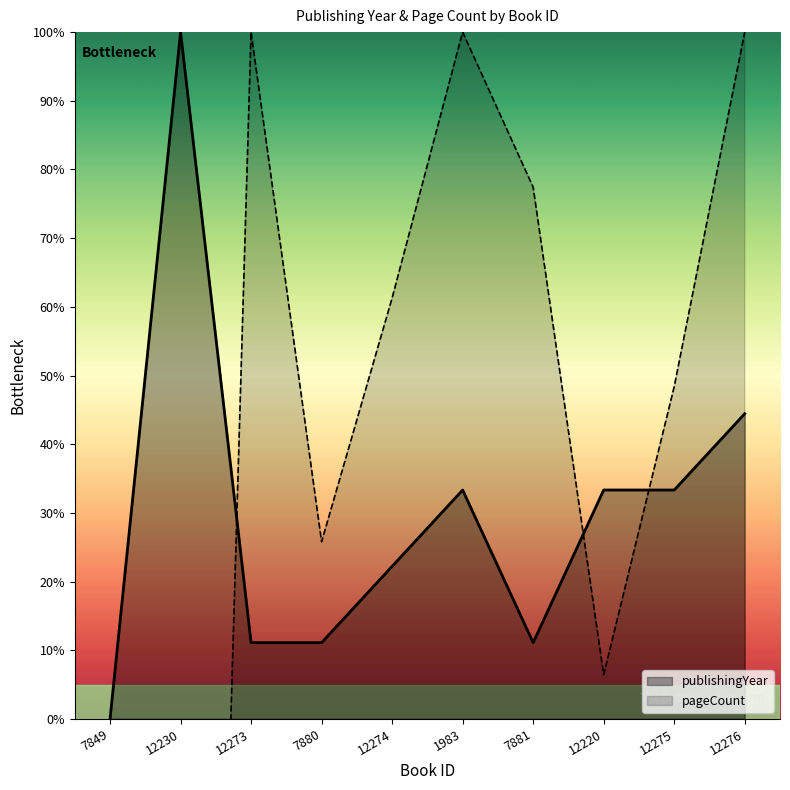

True or false: pageCount and publishingYear cross at least once.

True